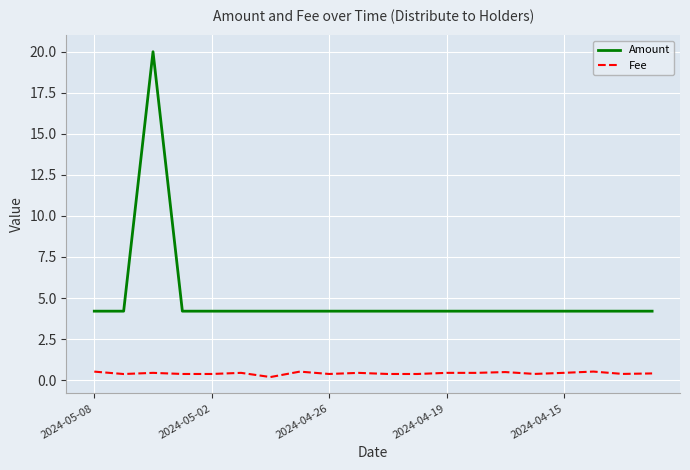

Rank the series by their maximum value, from highest to lowest.

Amount, Fee